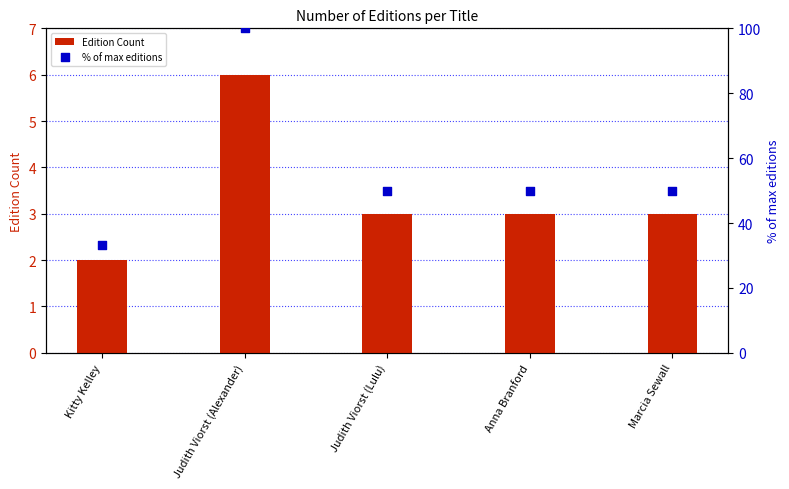

Which series reaches the maximum Y coordinate?

% of max editions